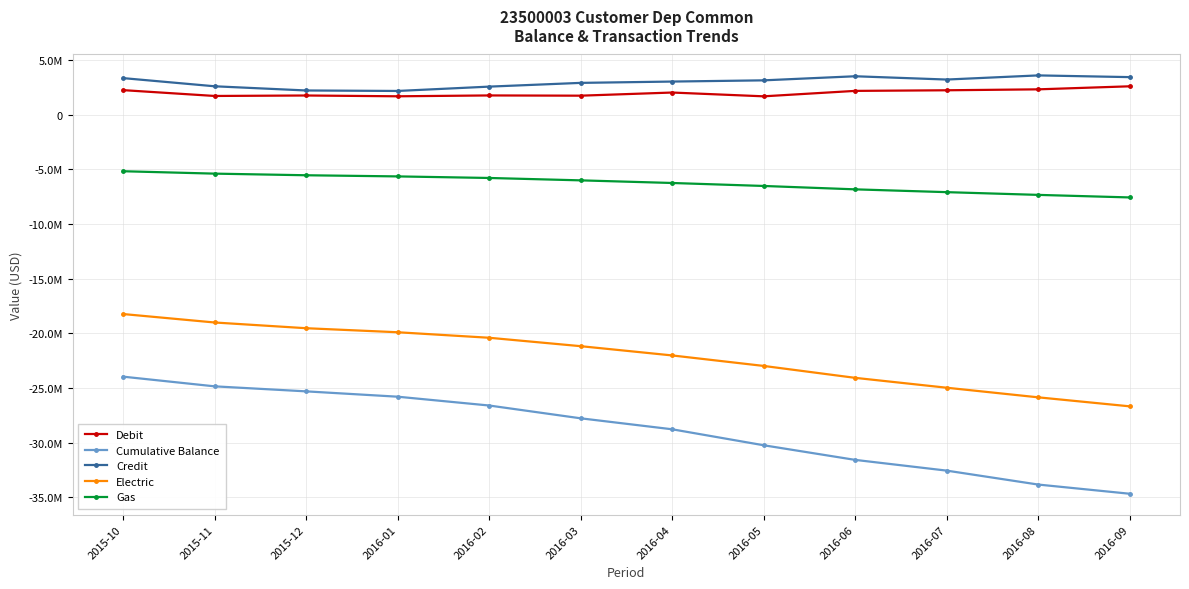

Reading left to right, transcribe all the data shown in this chart.

Debit: 2015-10=2239390.1	2015-11=1706778.9	2015-12=1749484.9	2016-01=1676722.1	2016-02=1754786.0	2016-03=1732869.5	2016-04=2020182.7	2016-05=1673857.0	2016-06=2171139.6	2016-07=2226686.2	2016-08=2312402.5	2016-09=2589964.3
Cumulative Balance: 2015-10=-23969140.9	2015-11=-24854850.5	2015-12=-25314306.8	2016-01=-25802206.6	2016-02=-26608345.4	2016-03=-27778977.9	2016-04=-28782942.0	2016-05=-30244032.5	2016-06=-31581982.3	2016-07=-32563711.2	2016-08=-33838555.5	2016-09=-34679107.6
Credit: 2015-10=3339087.7	2015-11=2592488.5	2015-12=2208941.1	2016-01=2164622.0	2016-02=2560924.8	2016-03=2903502.0	2016-04=3024146.7	2016-05=3134947.4	2016-06=3509089.5	2016-07=3208415.0	2016-08=3587246.9	2016-09=3430516.4
Electric: 2015-10=-18240885.5	2015-11=-19014085.4	2015-12=-19537948.7	2016-01=-19906888.4	2016-02=-20410840.7	2016-03=-21180677.4	2016-04=-22027555.4	2016-05=-22987549.8	2016-06=-24077612.1	2016-07=-24980991.1	2016-08=-25859794.2	2016-09=-26683617.2
Gas: 2015-10=-5178406.5	2015-11=-5397910.3	2015-12=-5546629.9	2016-01=-5651368.2	2016-02=-5794435.3	2016-03=-6012984.3	2016-04=-6253404.6	2016-05=-6525937.5	2016-06=-6835395.3	2016-07=-7091855.7	2016-08=-7341339.2	2016-09=-7575214.3